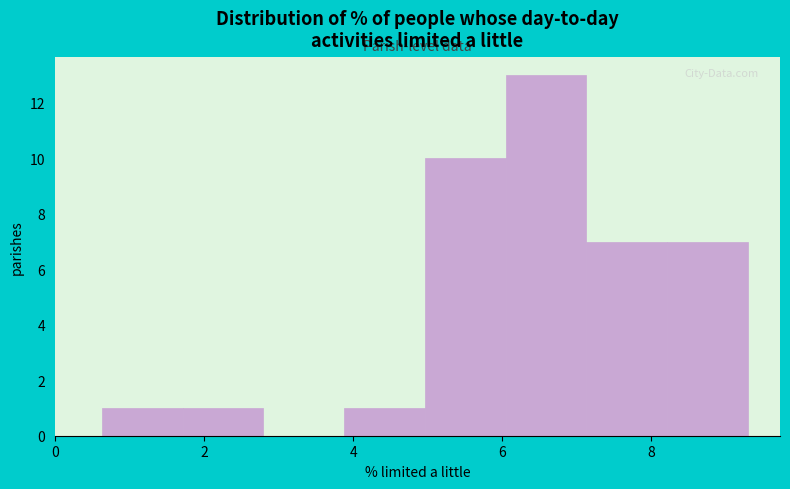

Over which range of the x-axis is the bar tallest?

6.0 to 7.2